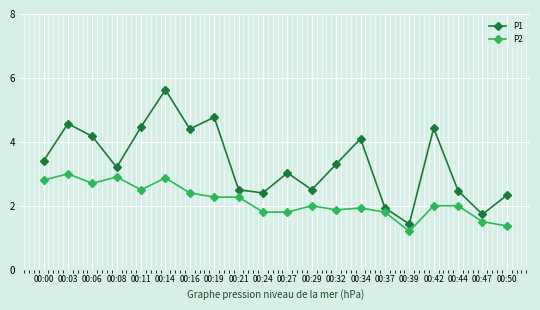

What is the value of the P2 point at the 8th from the left?

2.3